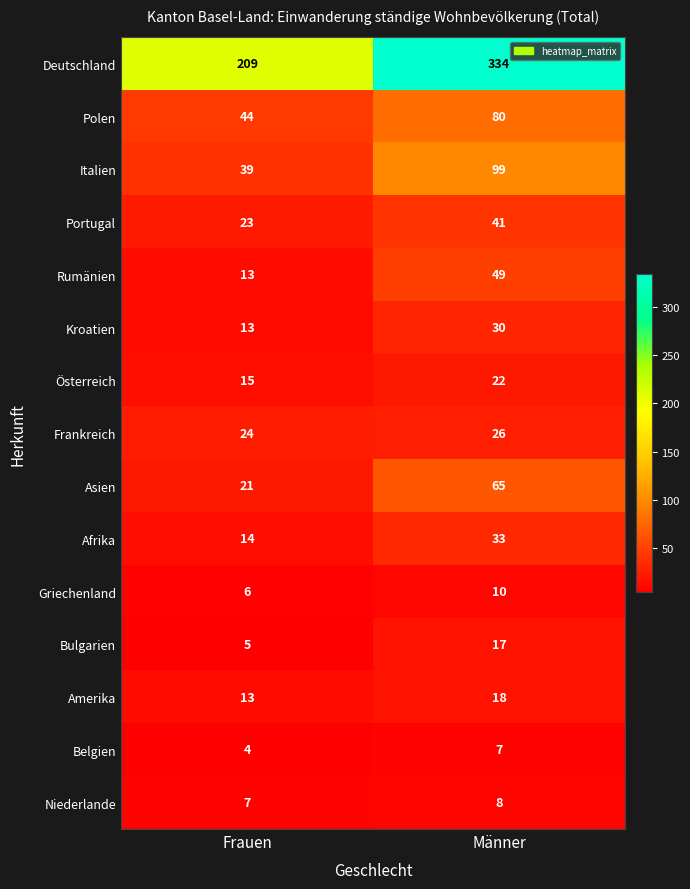

Between Frauen and Männer, which series saw the biggest shift?

Deutschland